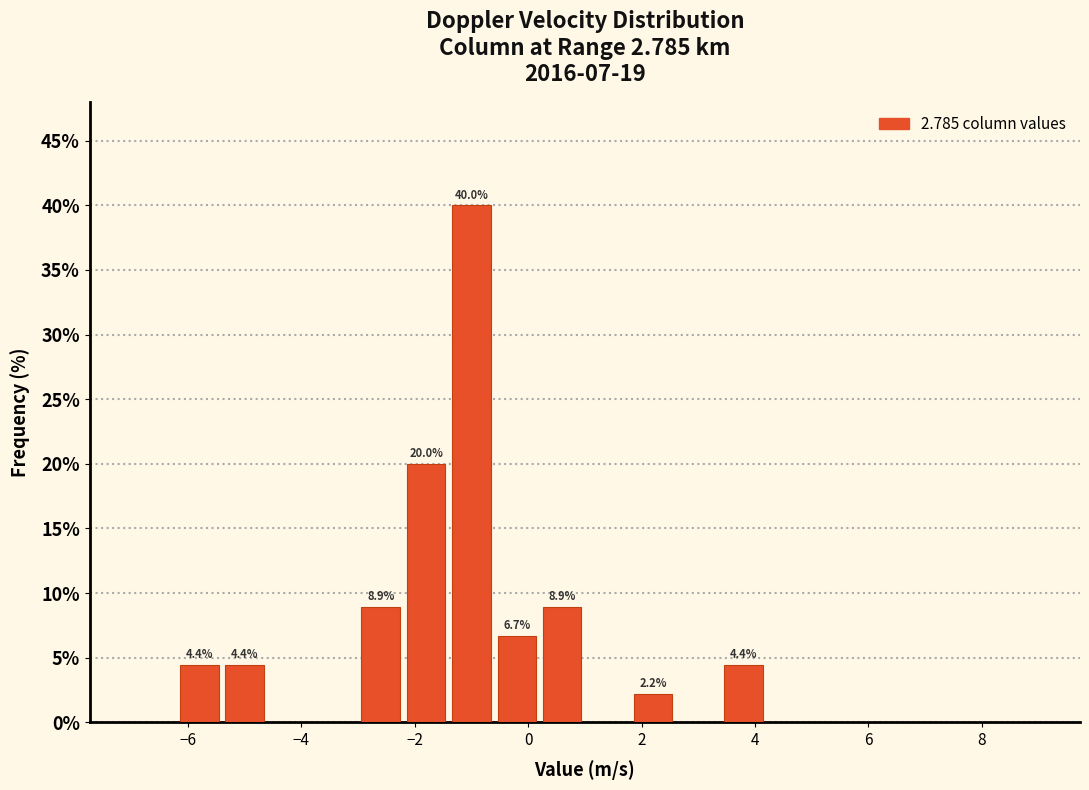

Which range on the x-axis has the tallest bar?

-1.4 to -0.6